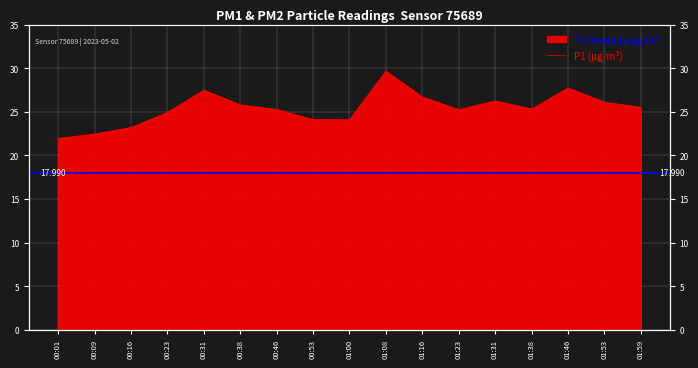

True or false: the data has more than 2 interior local peaks.

True